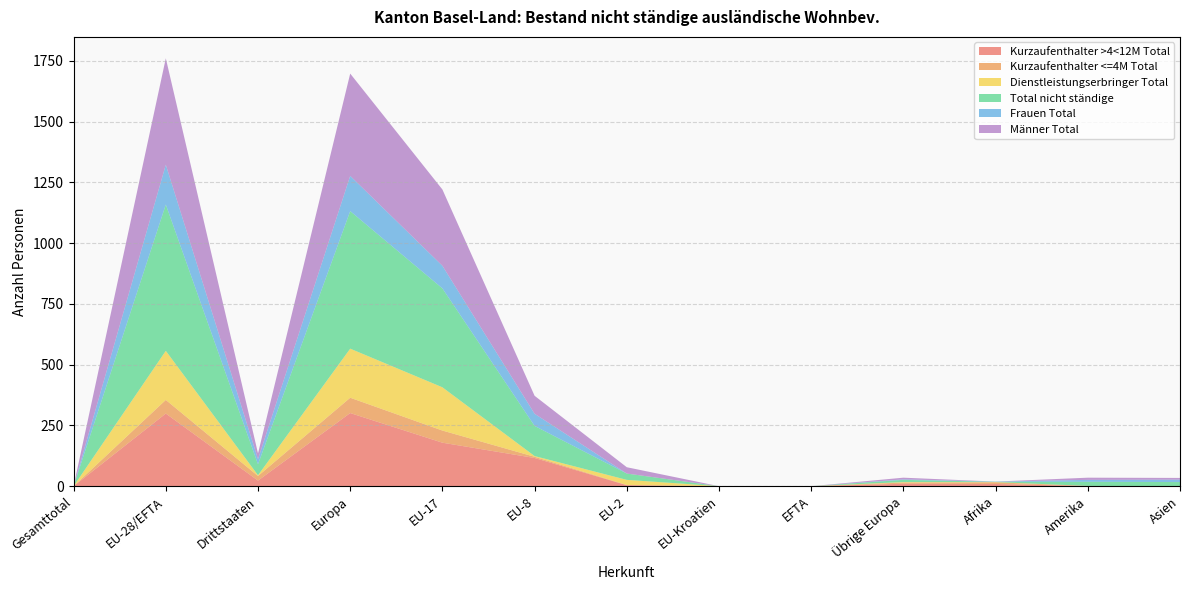

Reading left to right, transcribe all the data shown in this chart.

Kurzaufenthalter >4<12M Total: Gesamttotal=0	EU-28/EFTA=299	Drittstaaten=23	Europa=301	EU-17=179	EU-8=116	EU-2=4	EU-Kroatien=0	EFTA=0	Übrige Europa=10	Afrika=9	Amerika=1	Asien=0
Kurzaufenthalter <=4M Total: Gesamttotal=0	EU-28/EFTA=56	Drittstaaten=19	Europa=63	EU-17=50	EU-8=5	EU-2=1	EU-Kroatien=0	EFTA=0	Übrige Europa=5	Afrika=7	Amerika=0	Asien=0
Dienstleistungserbringer Total: Gesamttotal=0	EU-28/EFTA=202	Drittstaaten=3	Europa=202	EU-17=178	EU-8=3	EU-2=21	EU-Kroatien=0	EFTA=0	Übrige Europa=2	Afrika=1	Amerika=0	Asien=0
Total nicht ständige: Gesamttotal=0	EU-28/EFTA=602	Drittstaaten=45	Europa=566	EU-17=407	EU-8=124	EU-2=26	EU-Kroatien=0	EFTA=0	Übrige Europa=9	Afrika=1	Amerika=17	Asien=17
Frauen Total: Gesamttotal=0	EU-28/EFTA=164	Drittstaaten=21	Europa=145	EU-17=93	EU-8=50	EU-2=0	EU-Kroatien=0	EFTA=0	Übrige Europa=2	Afrika=1	Amerika=8	Asien=10
Männer Total: Gesamttotal=0	EU-28/EFTA=438	Drittstaaten=24	Europa=421	EU-17=314	EU-8=74	EU-2=26	EU-Kroatien=0	EFTA=0	Übrige Europa=7	Afrika=0	Amerika=9	Asien=7